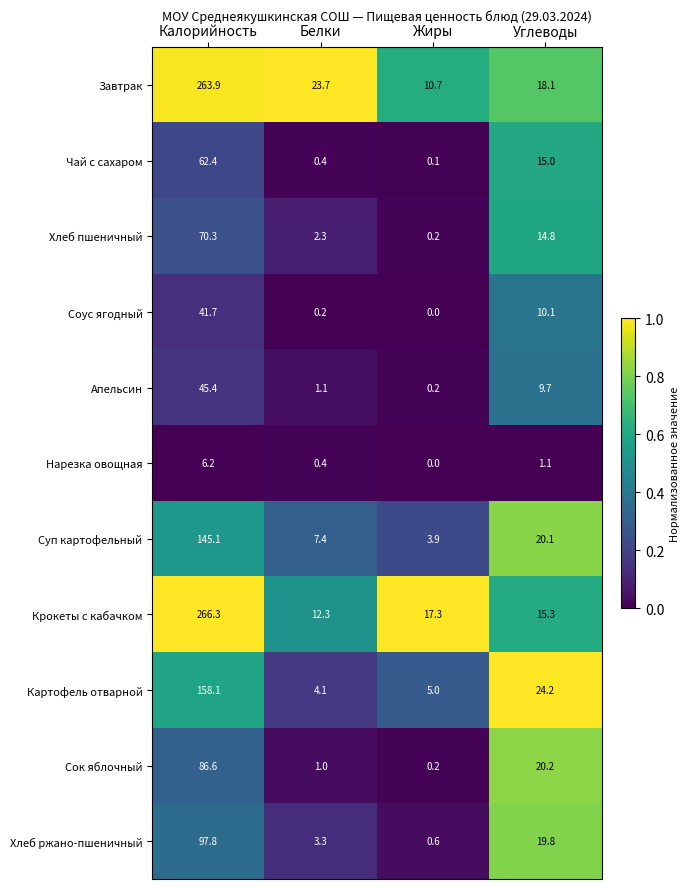

List the series in order of their peak value, highest first.

Крокеты с кабачком, Завтрак, Картофель отварной, Суп картофельный, Хлеб ржано-пшеничный, Сок яблочный, Хлеб пшеничный, Чай с сахаром, Апельсин, Соус ягодный, Нарезка овощная